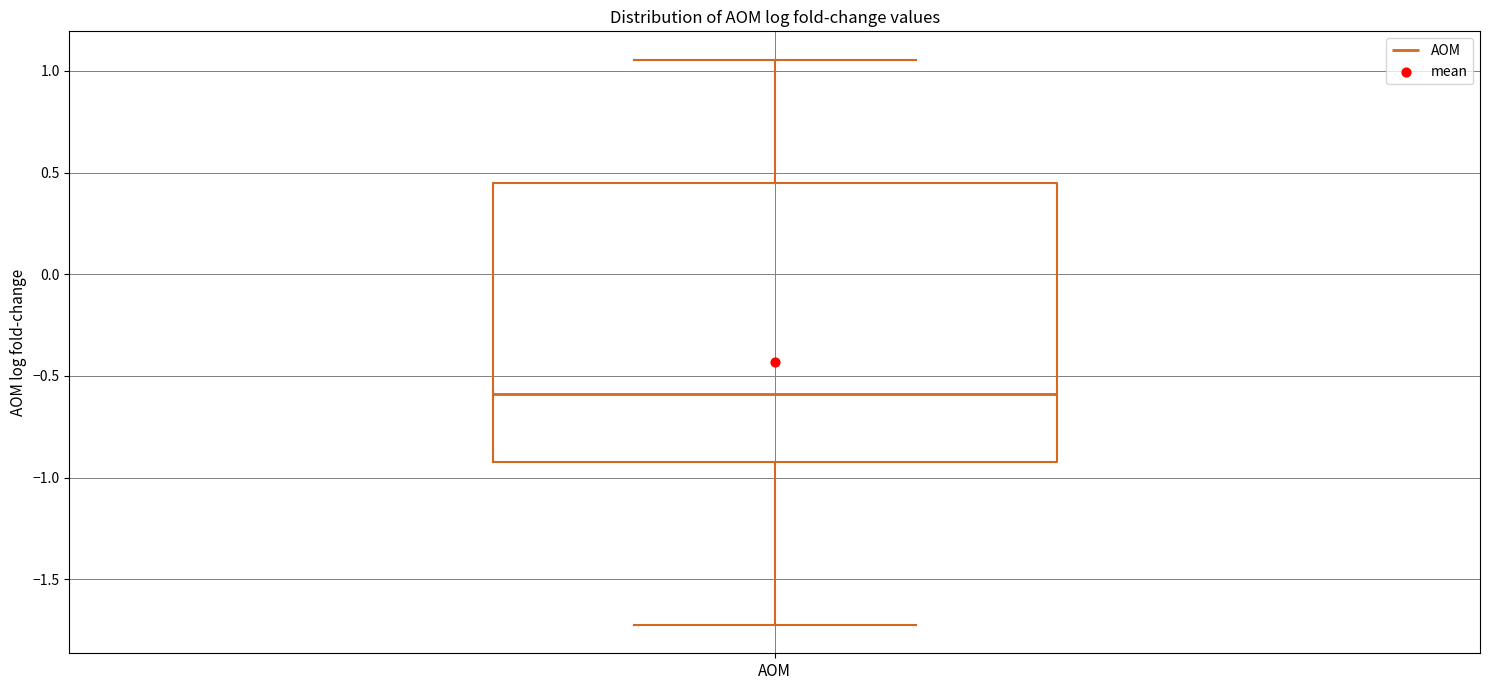

Read this box plot against the y-axis: the position of the median line, the range covered by the box, and the ends of both whiskers. The values are not printed on the chart, so give them approximately, as read against the axis.

median -0.60, box -0.90 to 0.45, whiskers -1.70 to 1.05